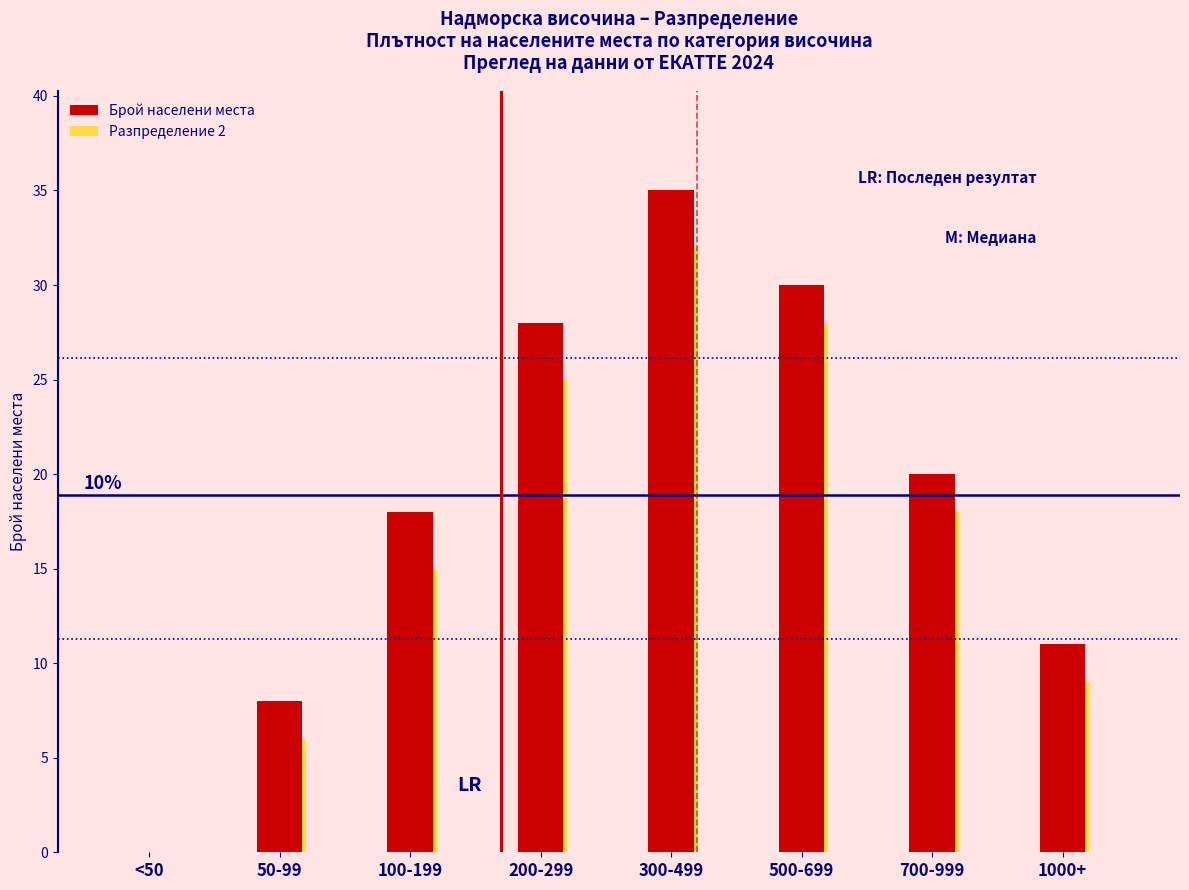

What is the maximum value shown in the chart?

35